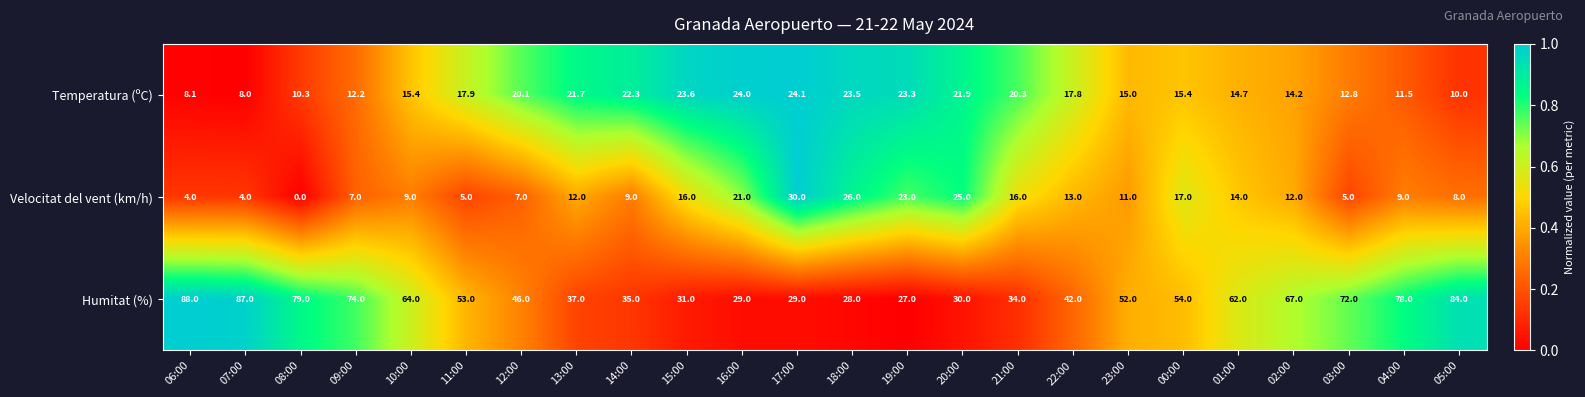

What is the spread (max minus min) of values at 16:00?

8.0